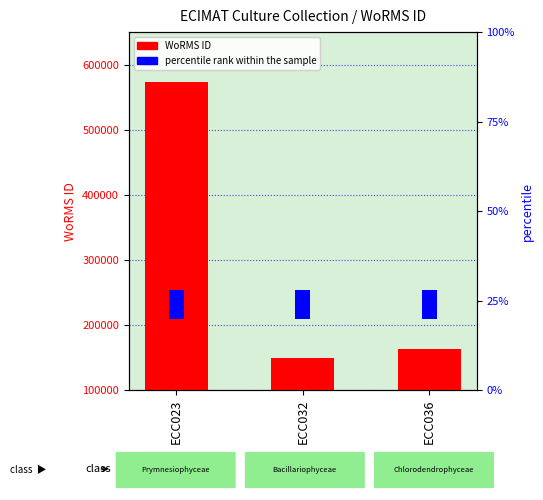

Which category has the highest value across all series?

ECC023